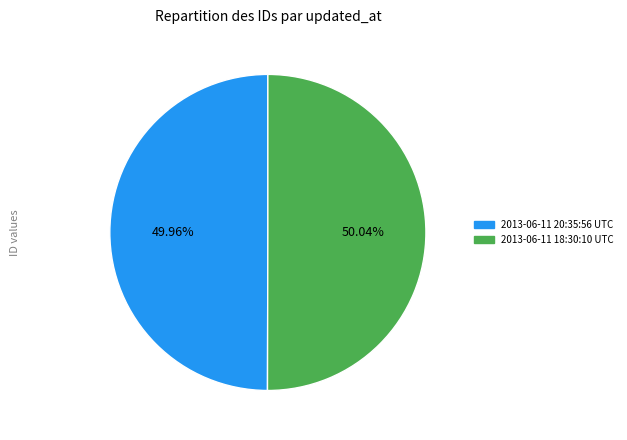

What is the total percentage of 2013-06-11 18:30:10 UTC and 2013-06-11 20:35:56 UTC?

100.0%